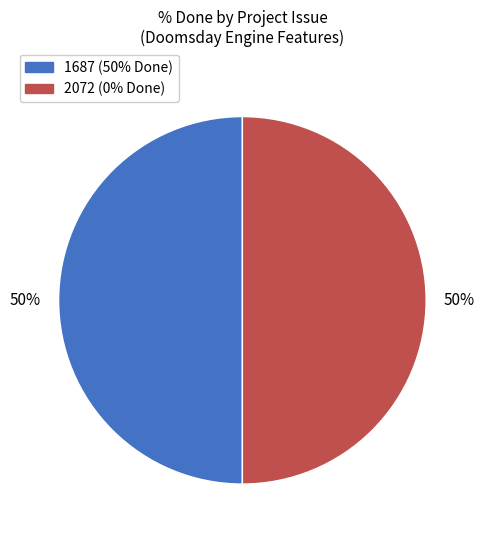

How many slices are in this pie chart?

2